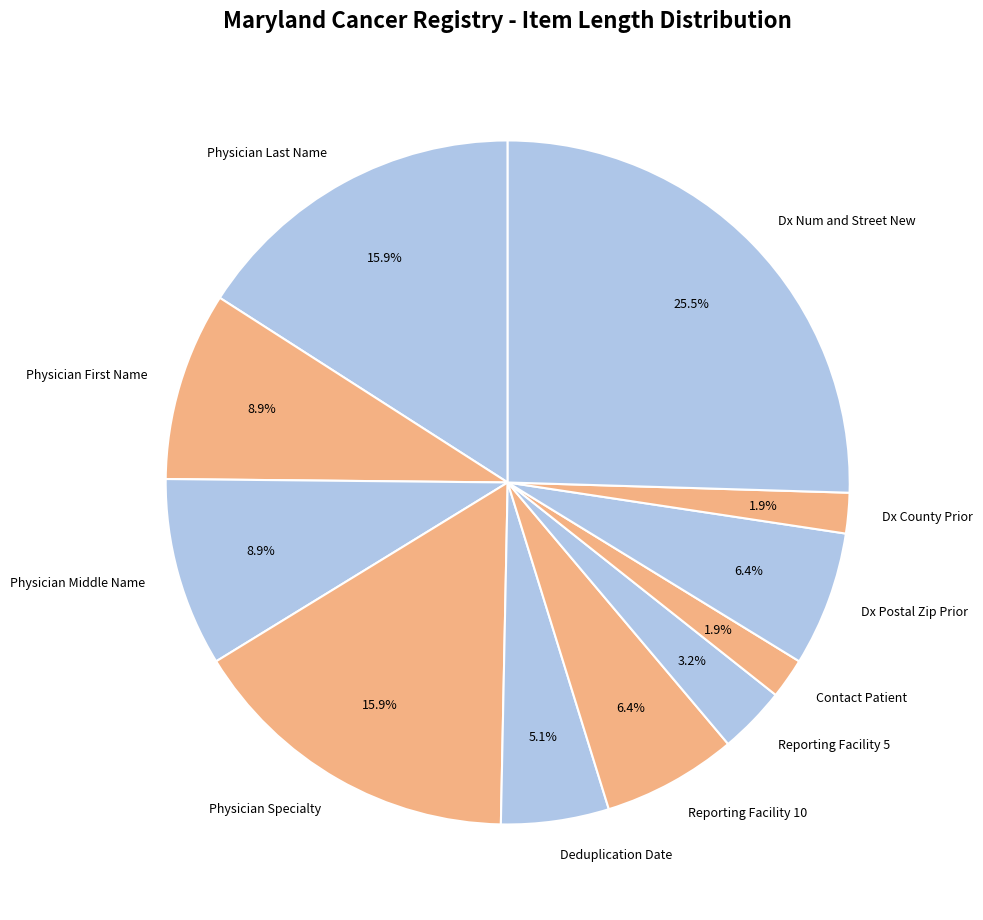

Combined, do Physician Middle Name and Contact Patient account for over 50%?

No